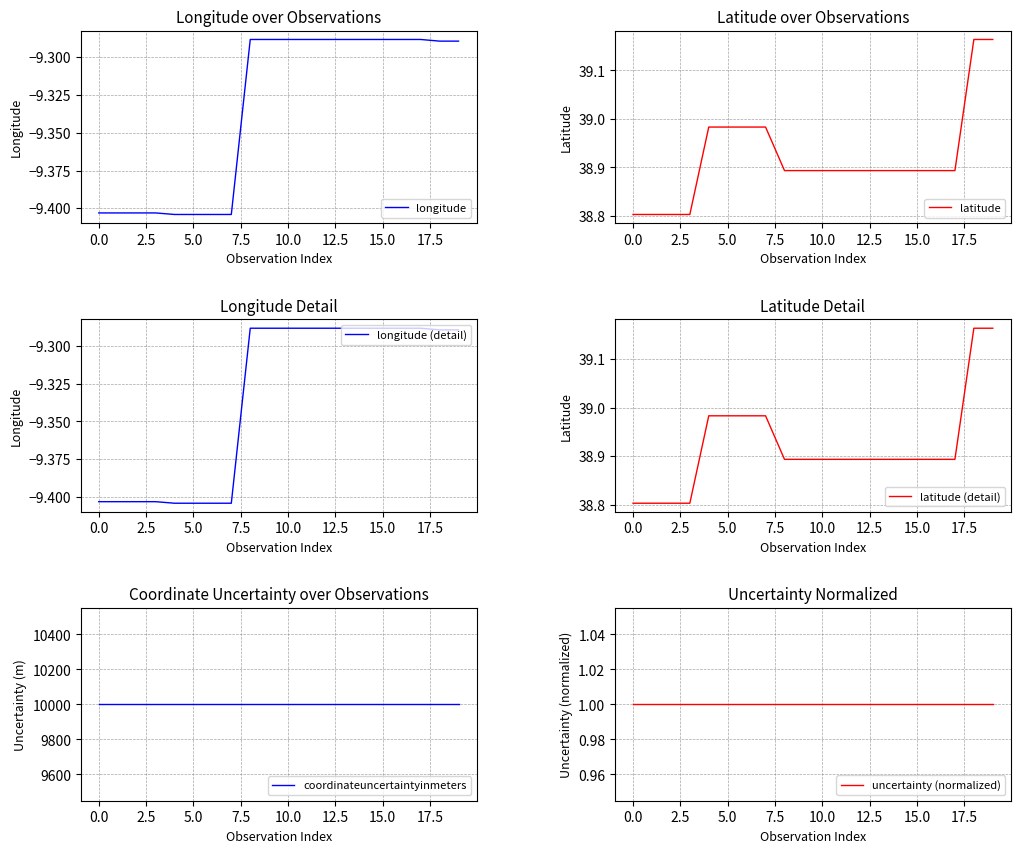

True or false: longitude (detail) has a value of -15.7 at 0.0.

False